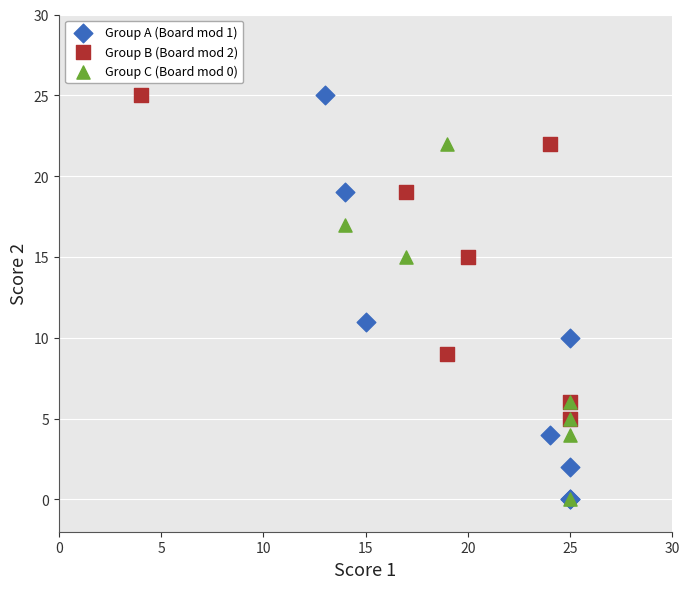

Which series has the widest spread of Y values?

Group A (Board mod 1)